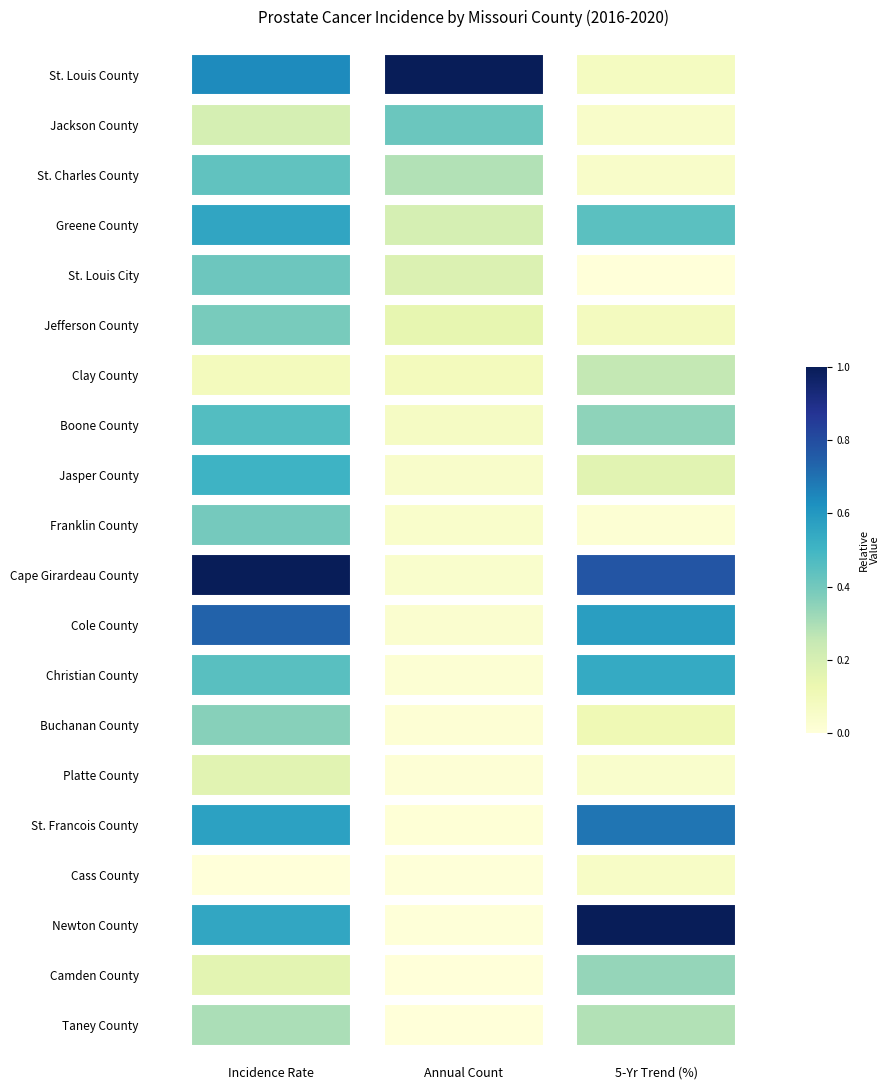

Rank the series by their maximum value, from highest to lowest.

Incidence Rate, Annual Count, 5-Yr Trend (%)